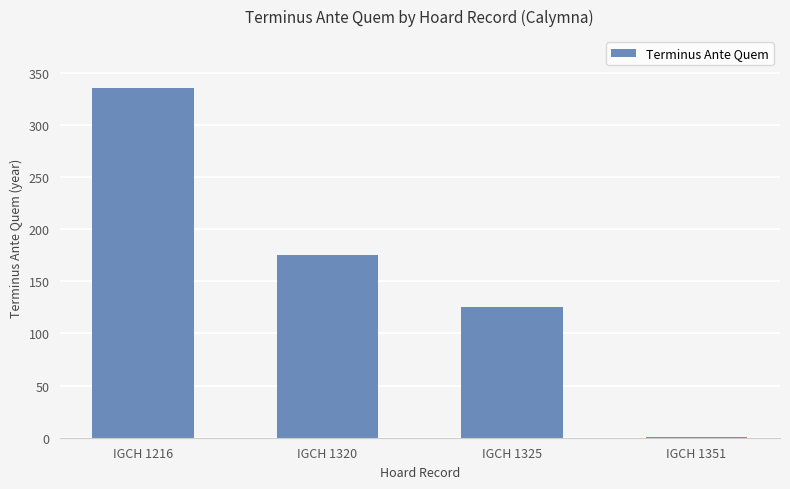

Which category has the highest value across all series?

IGCH 1216